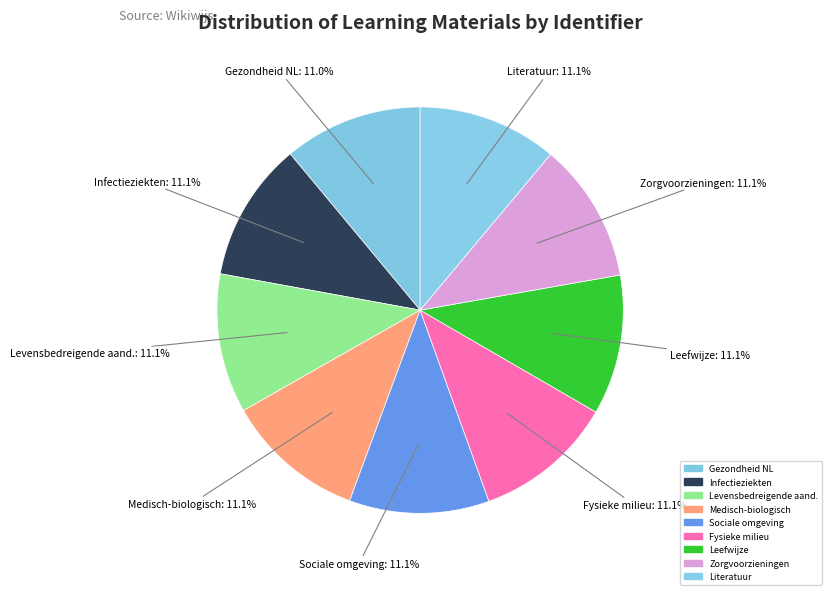

How many slices are in this pie chart?

9